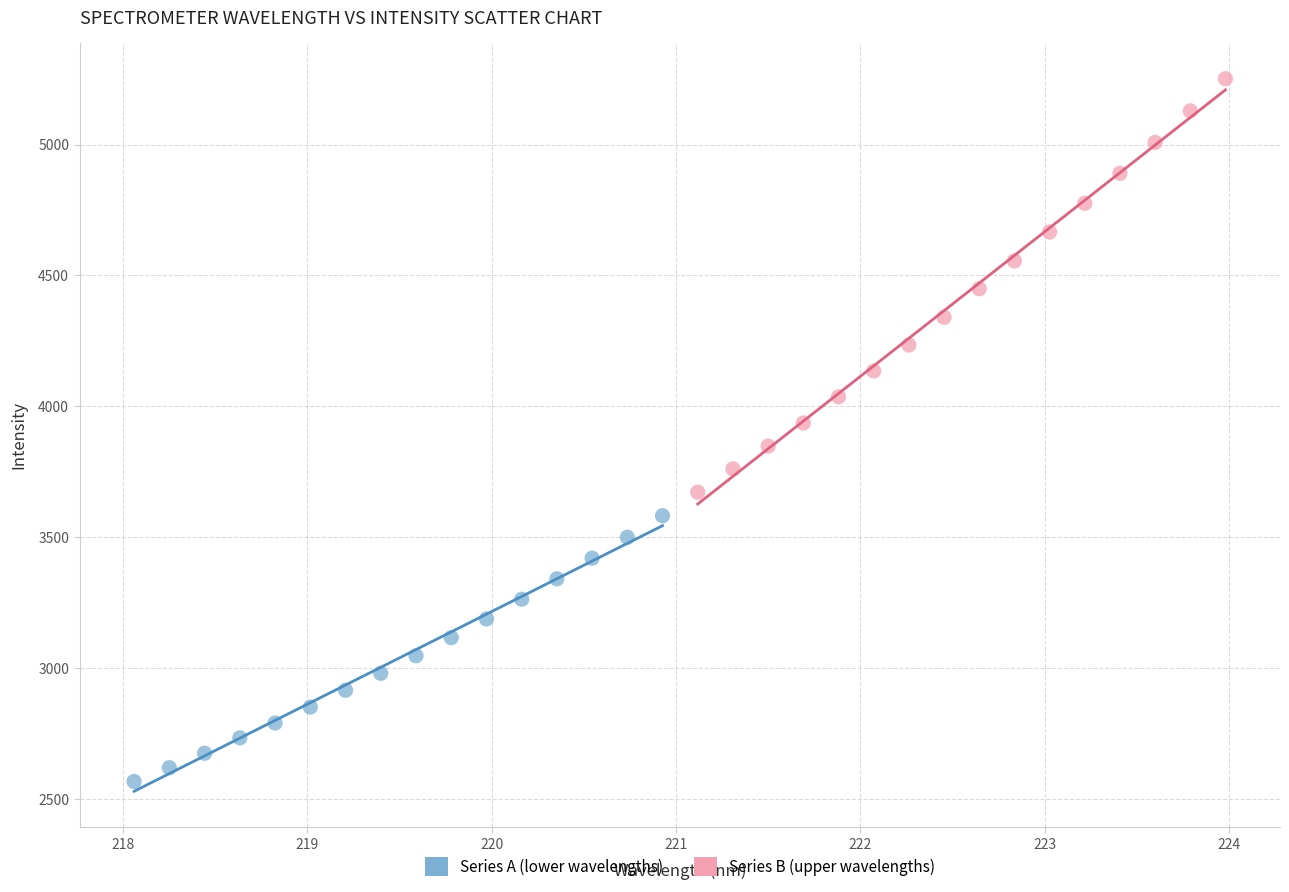

Which series reaches the minimum Y coordinate?

Series A (lower wavelengths)